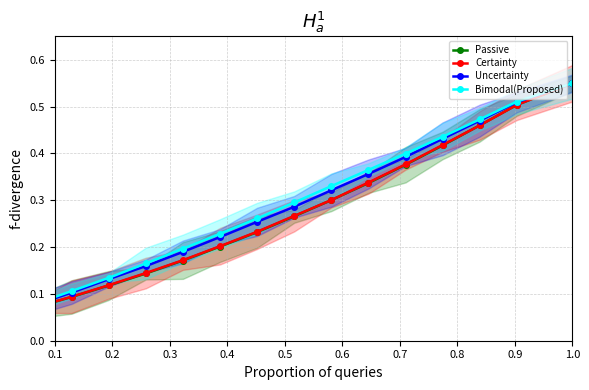

How many categories are shown in the chart?

16